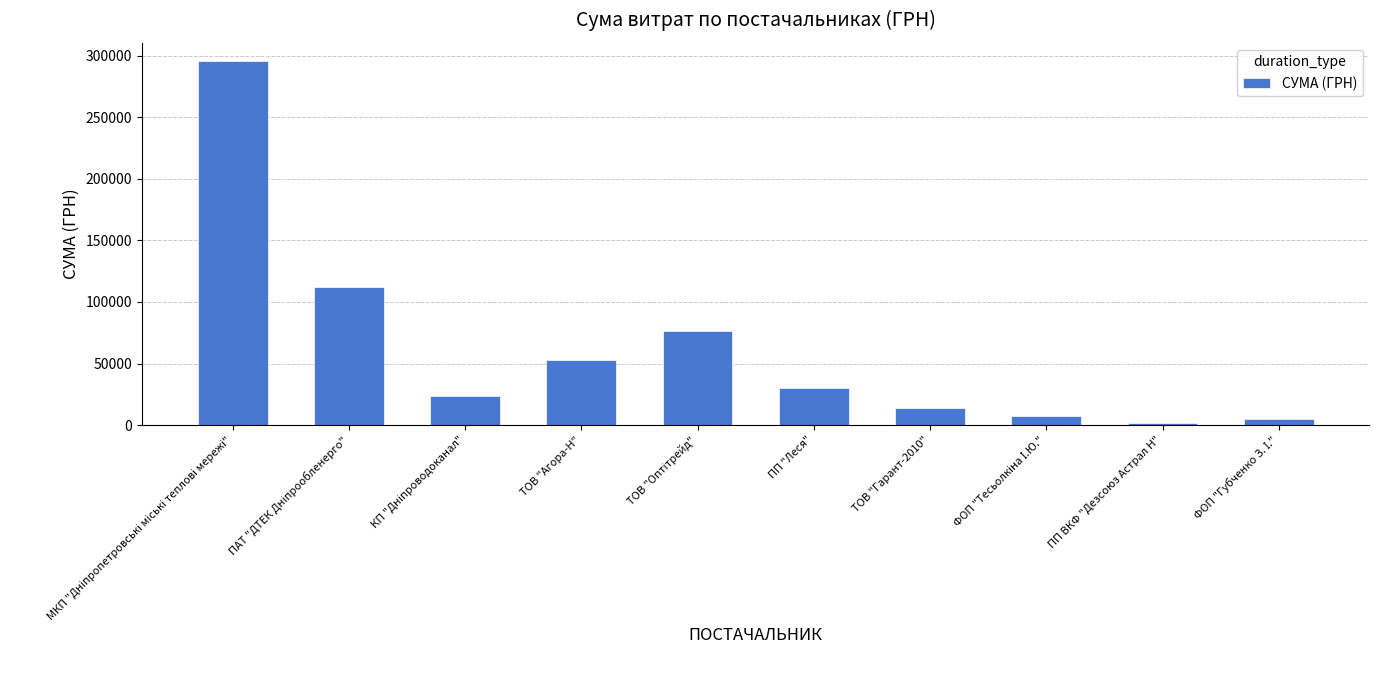

What value does the data have at ТОВ "Гарант-2010"?

13809.0